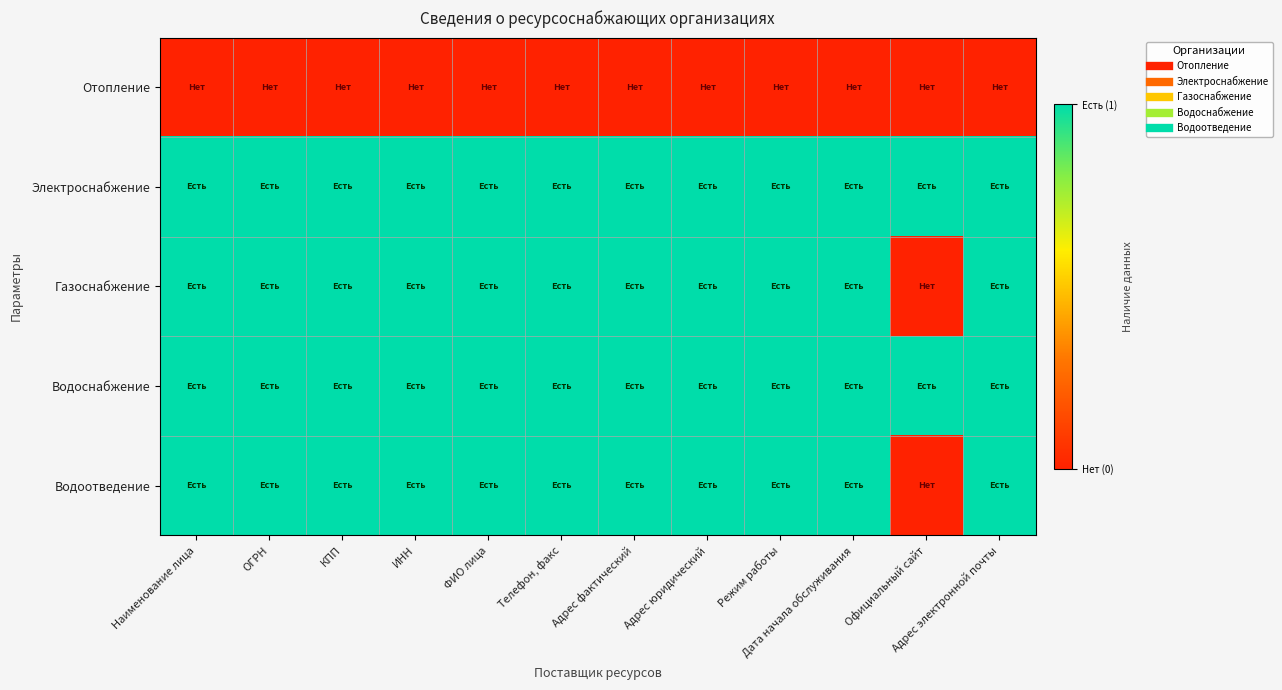

What is the spread (max minus min) of values at Адрес электронной почты?

1